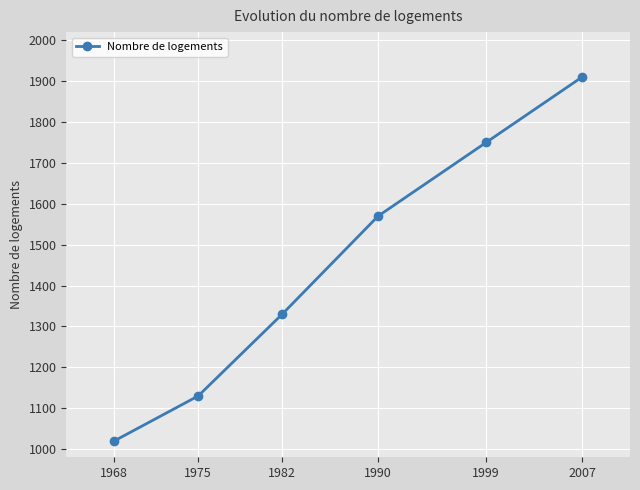

Between 1968 and 1975, which is larger?

1975